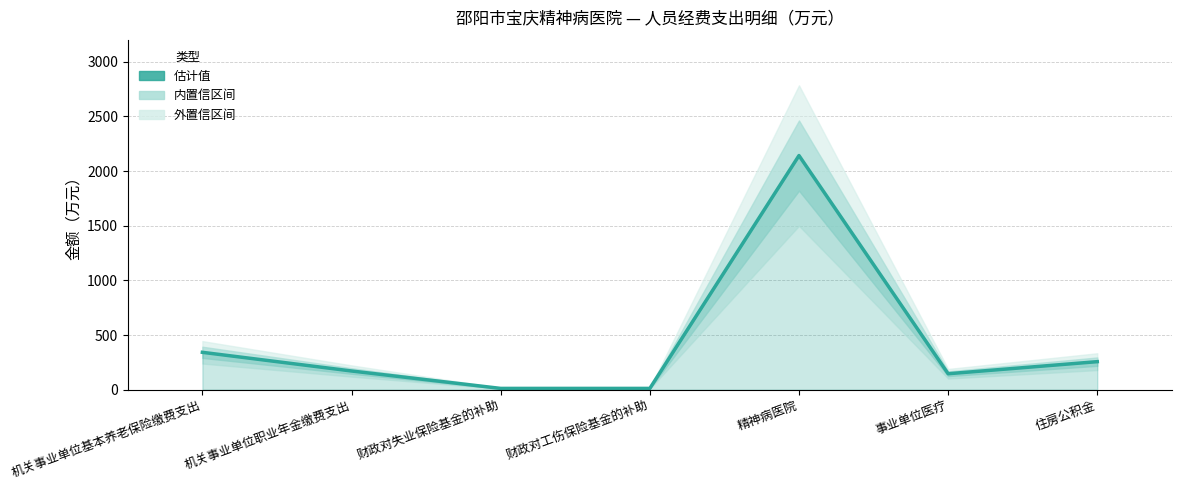

Where is the first local minimum?

事业单位医疗